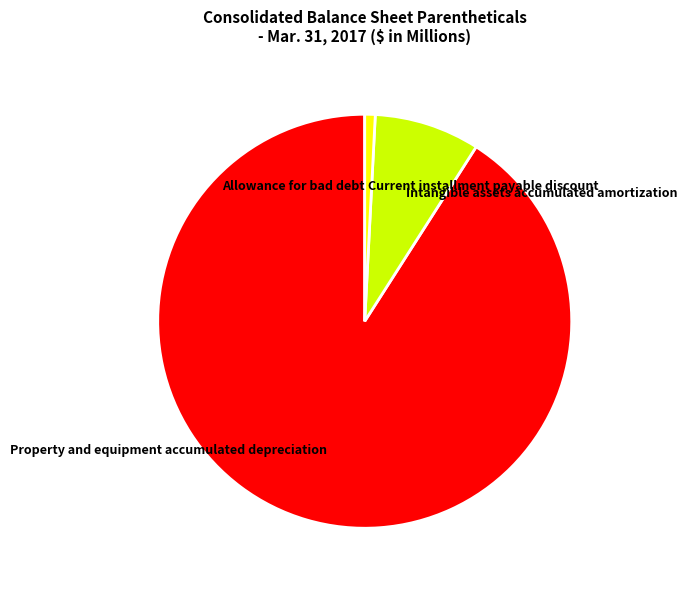

Does any single category account for the majority?

Yes